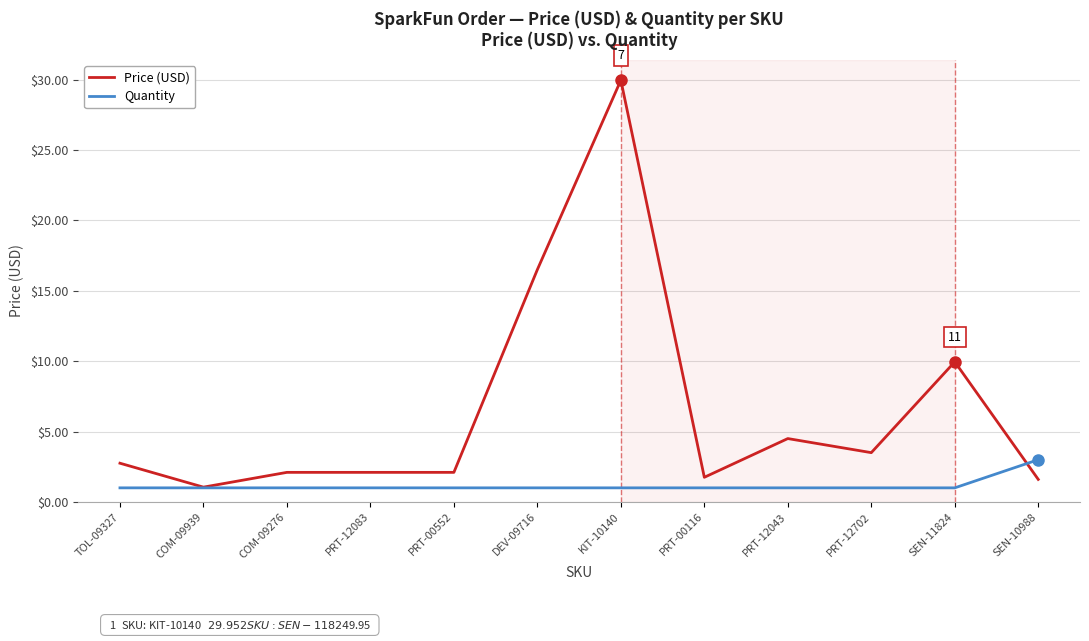

What is the difference between the highest and lowest values at DEV-09716?

15.5